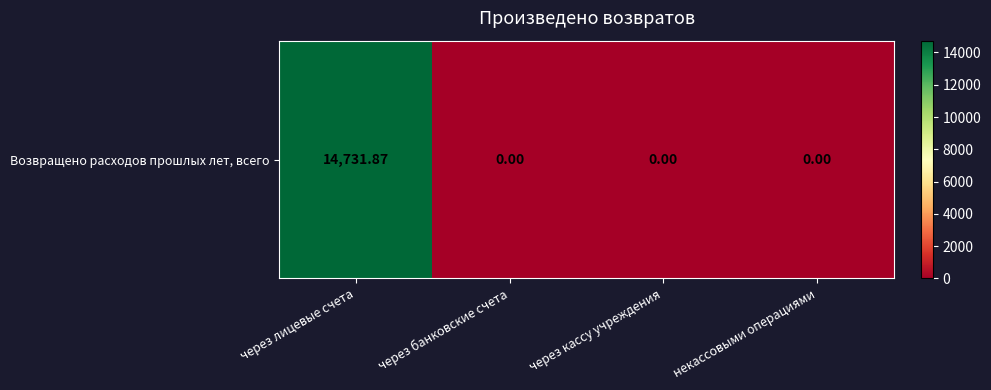

Reading right to left, list all the values displayed in this chart.

некассовыми операциями=0.0	через кассу учреждения=0.0	через банковские счета=0.0	через лицевые счета=14731.9